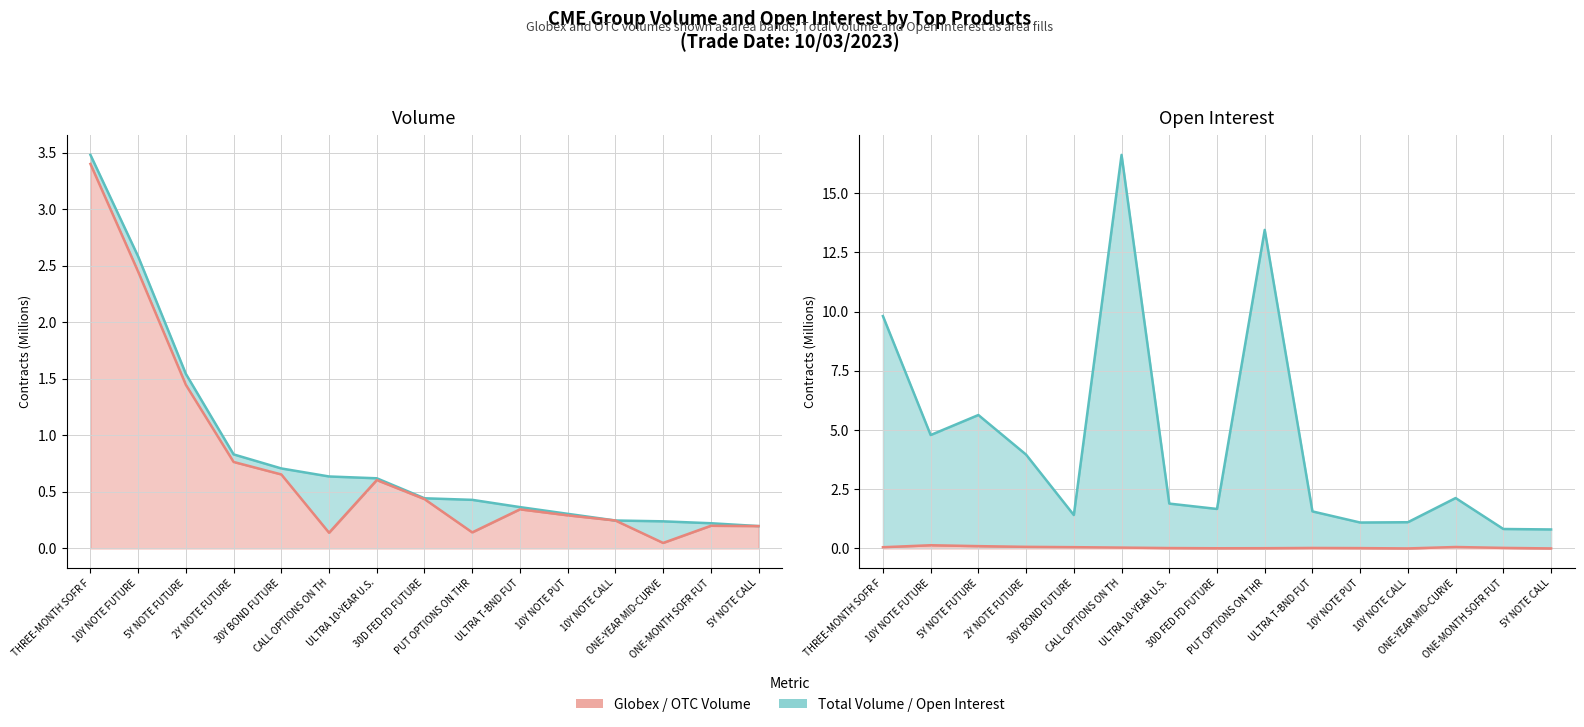

True or false: Open Interest has a value of 0.8 at 5Y NOTE CALL.

True